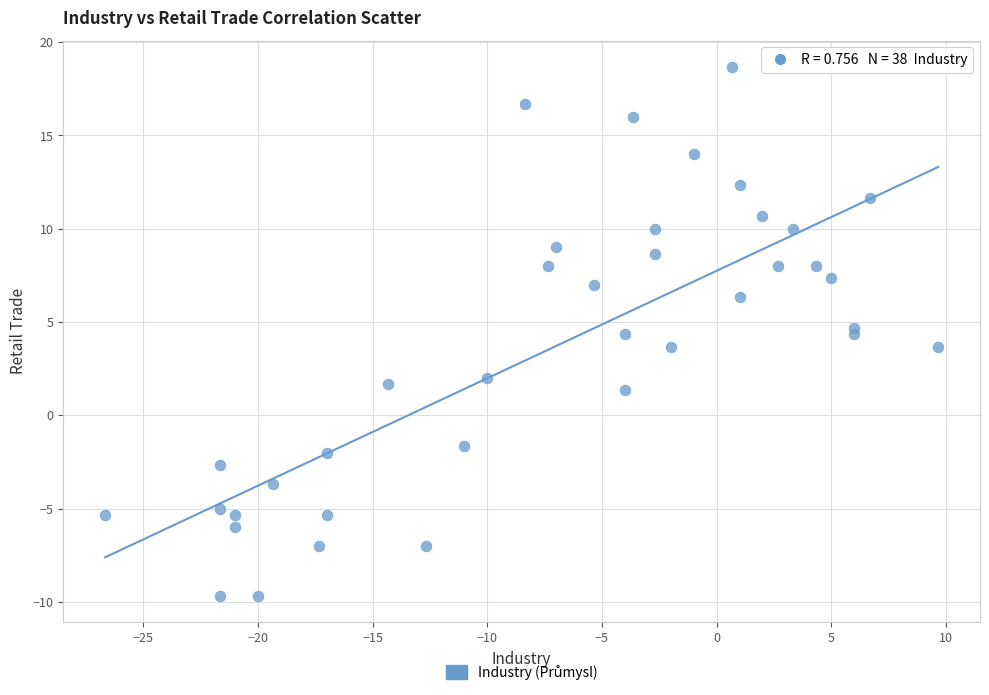

What is the range of X values (max minus min)?

36.3